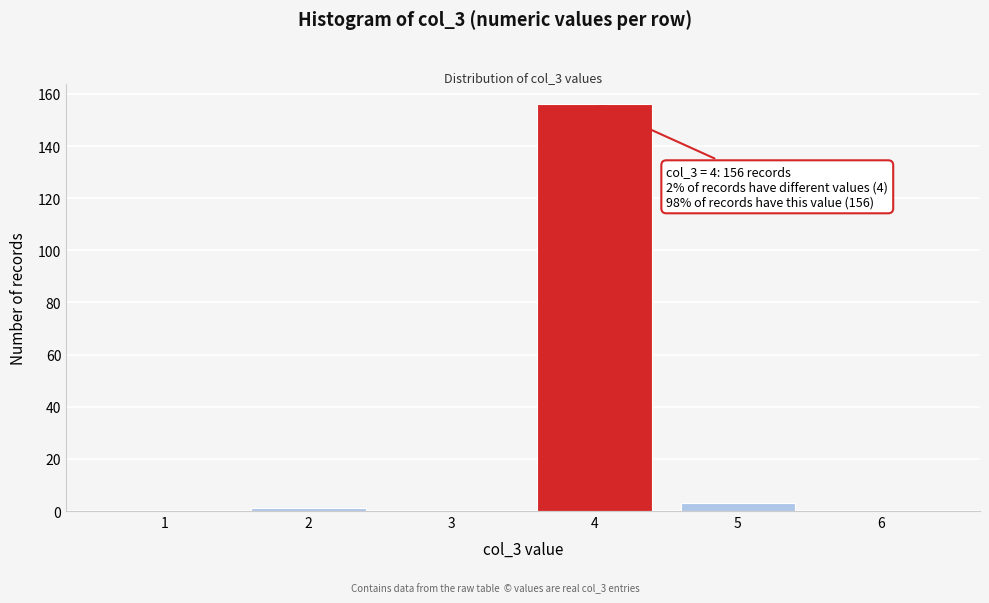

Which range on the x-axis has the tallest bar?

3.5 to 4.5